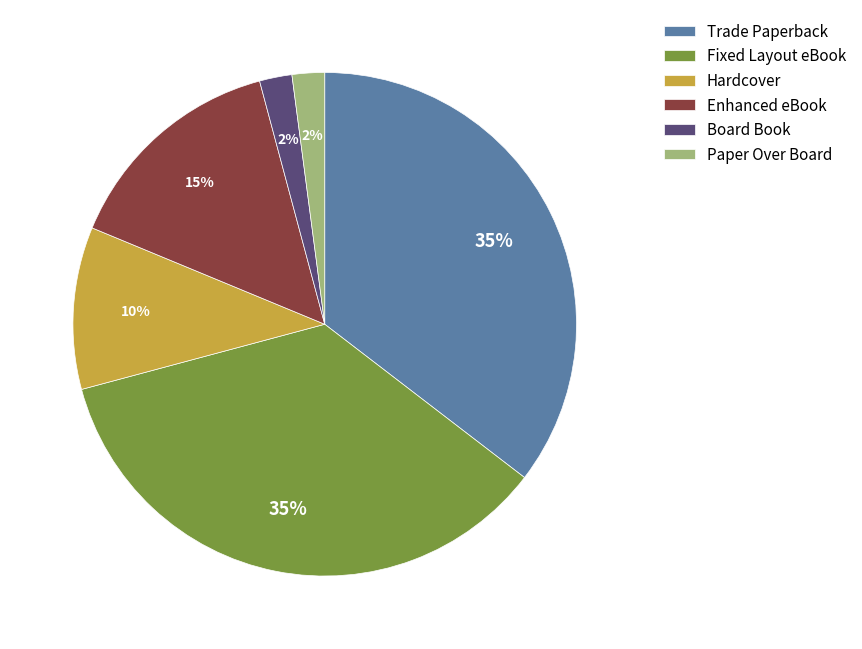

Between Hardcover and Paper Over Board, which is larger?

Hardcover